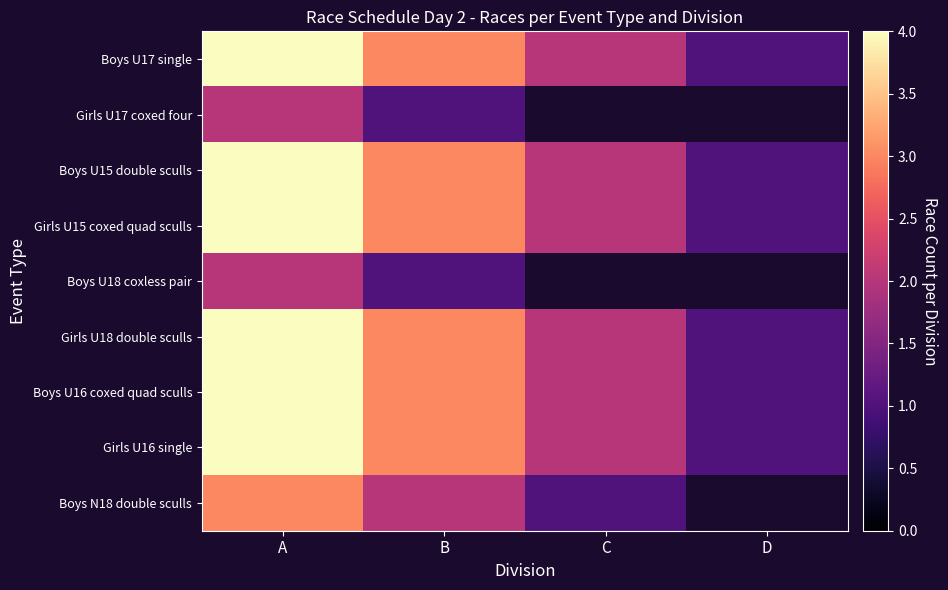

How many values in the Boys U16 coxed quad sculls series exceed 3?

1